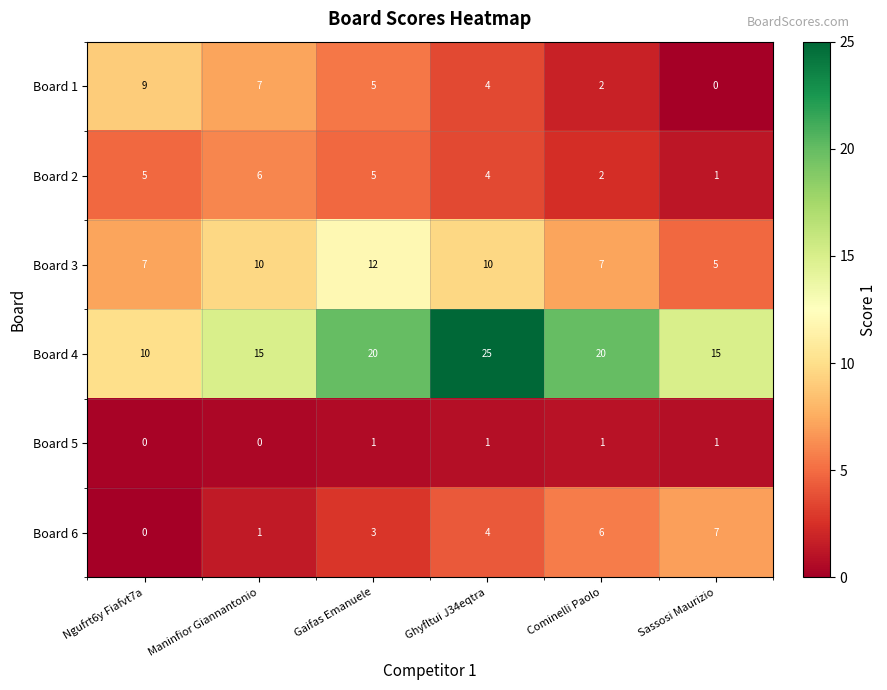

How many data points in Board 1 are less than 5?

3